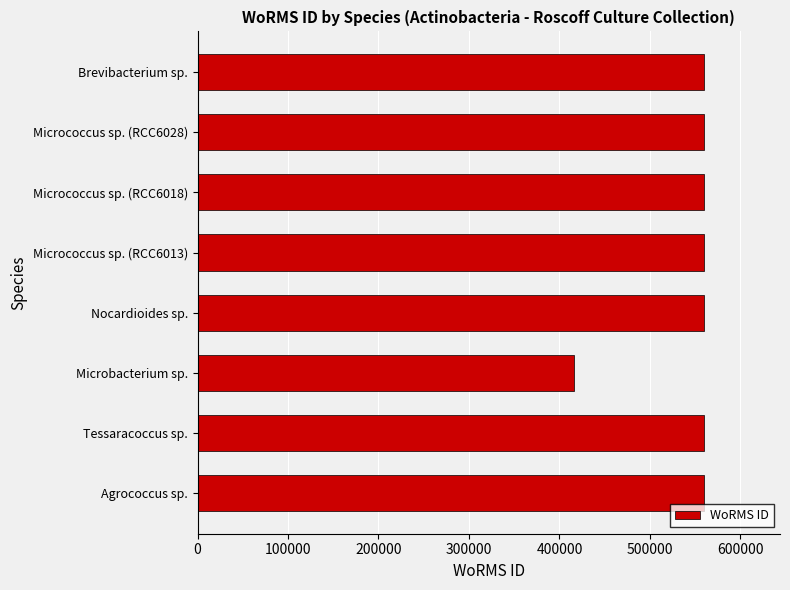

Are the bars horizontal?

Yes